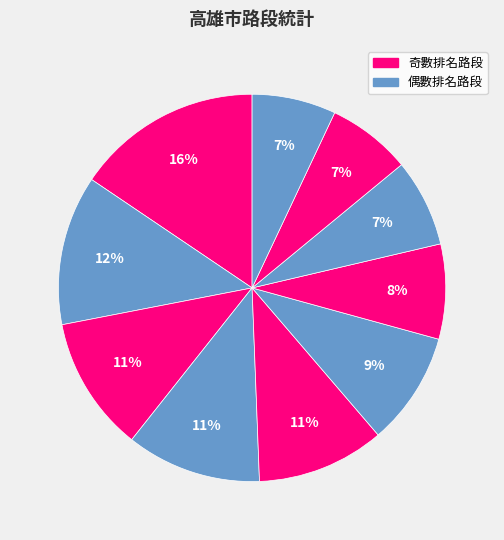

Count the number of slices in the pie.

10